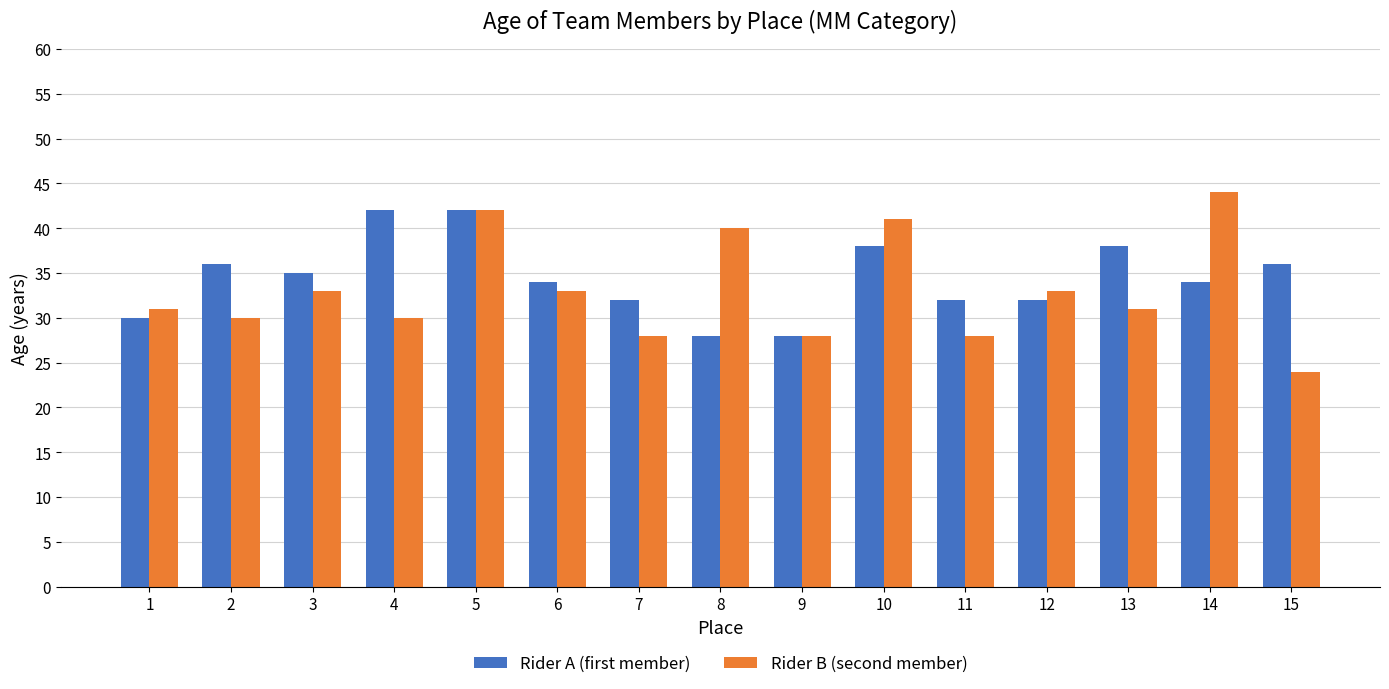

How many bars are there in each group?

2